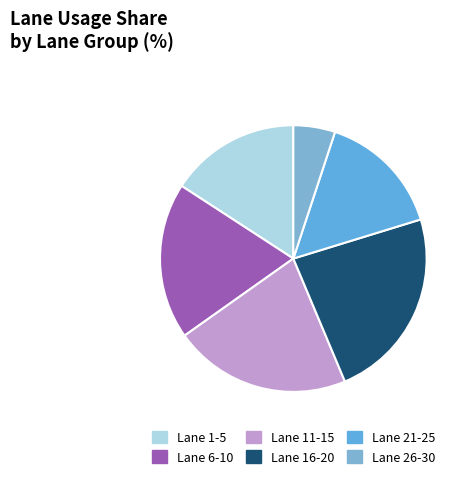

Which category has the biggest portion of the pie?

Lane 16-20